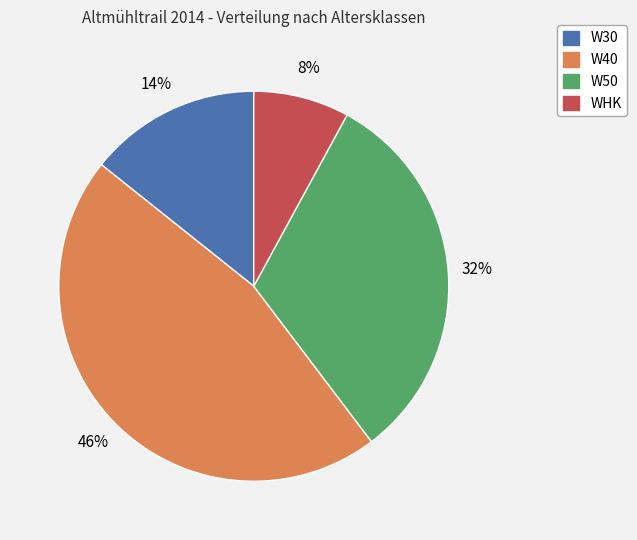

To the nearest percent, what is the average slice percentage?

25%